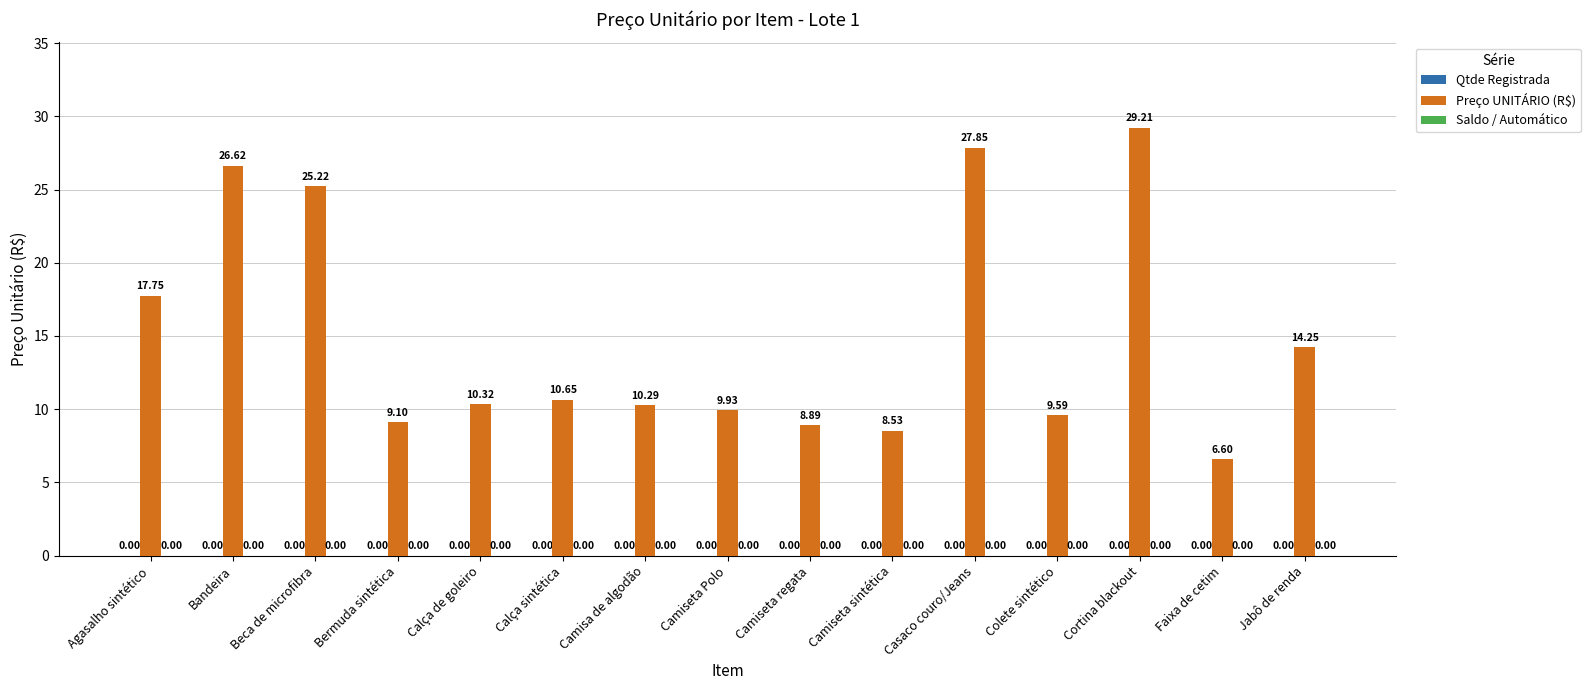

Are the bars grouped side by side (vs. stacked)?

No